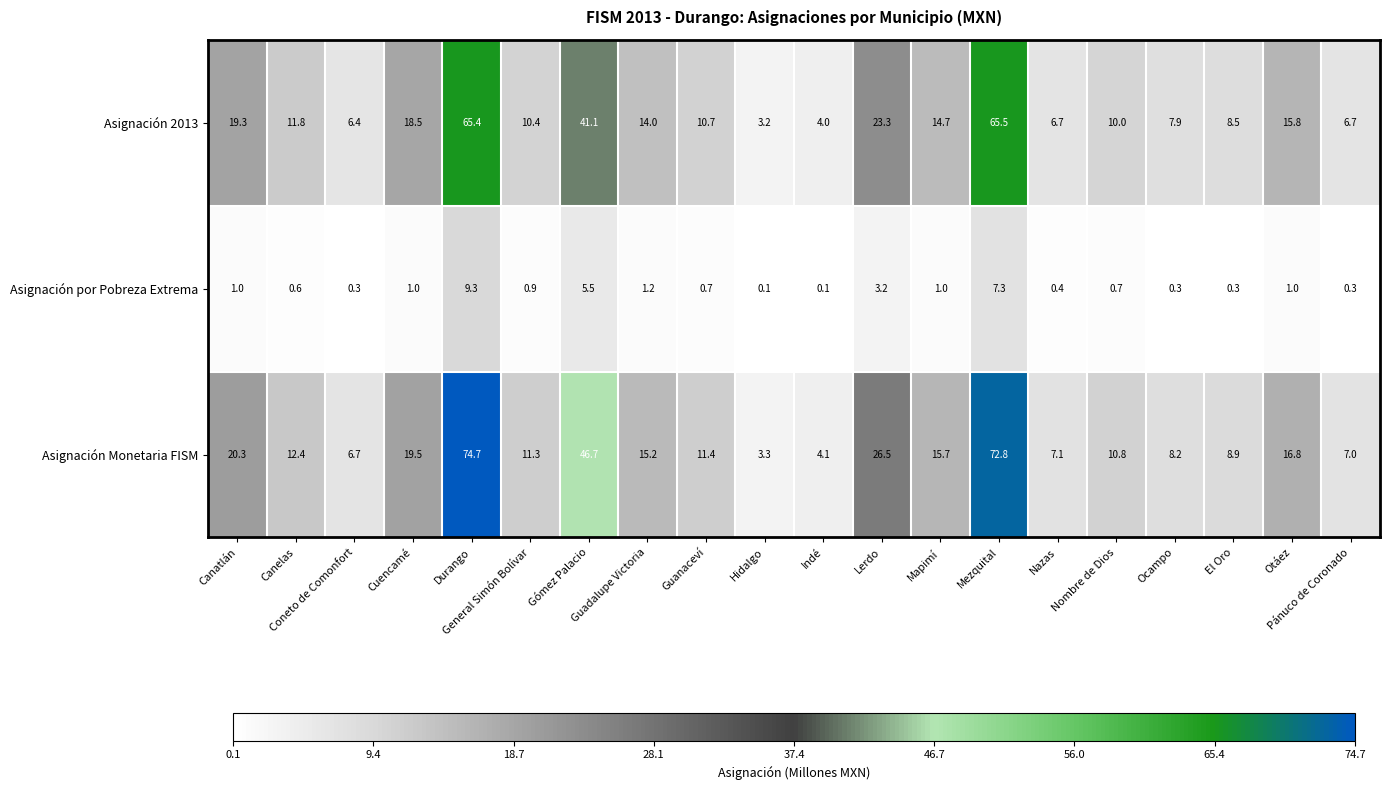

What is the highest value of the Asignación 2013 series?

65.5